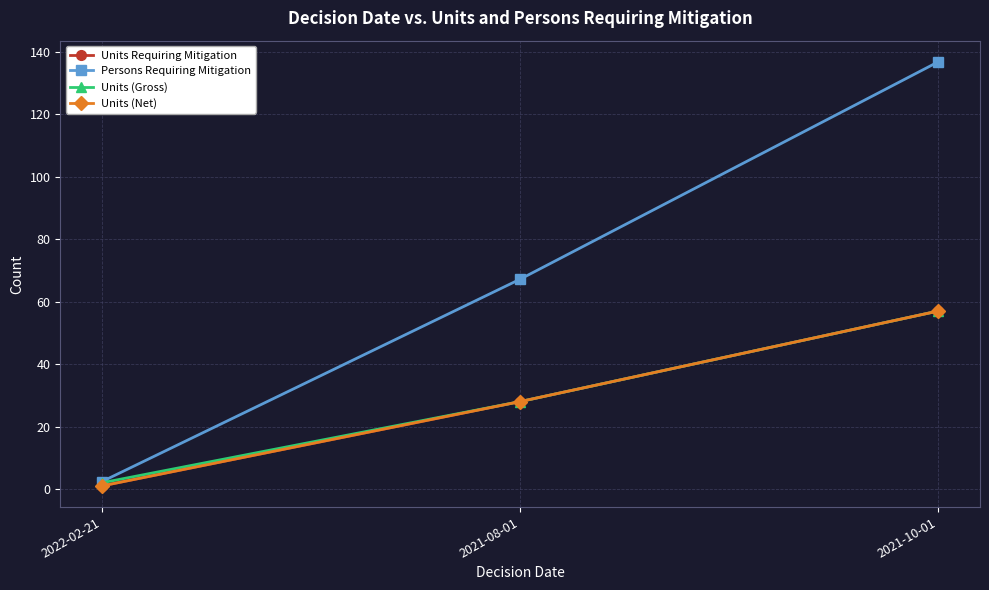

List the labels in order of Units (Gross) value, smallest first.

2022-02-21, 2021-08-01, 2021-10-01